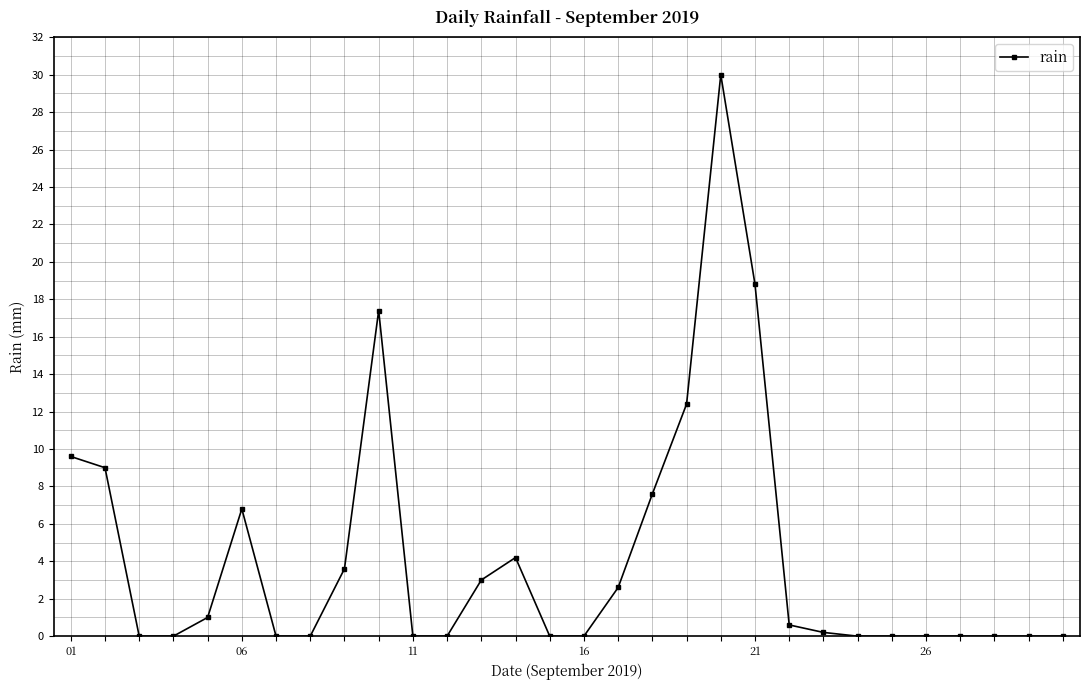

Count the number of data series in this chart.

1